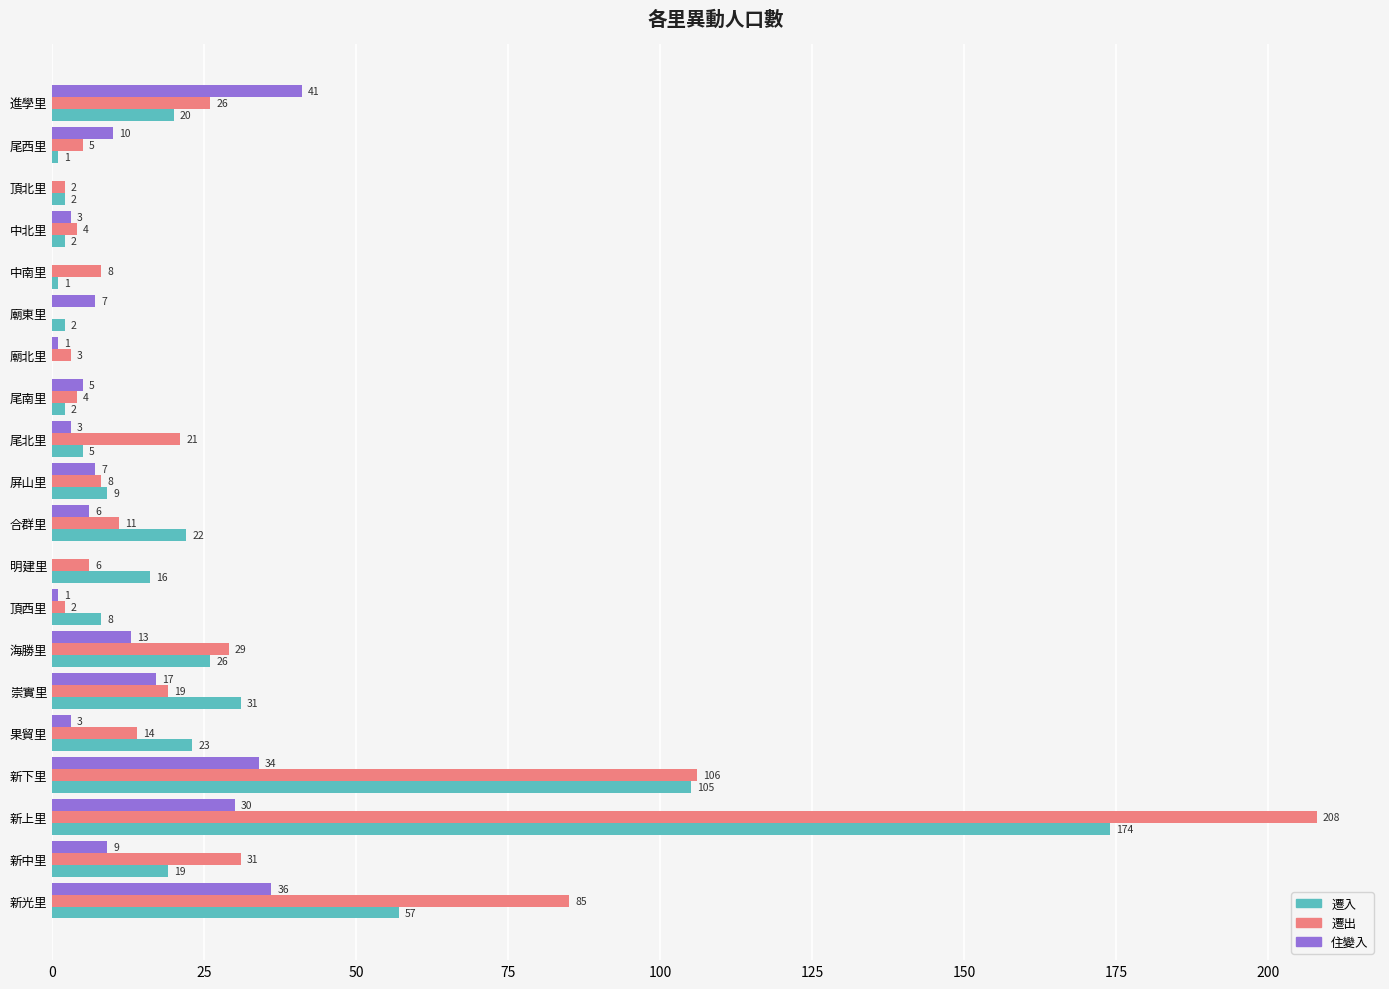

At which category is the sum across all series the highest?

新上里